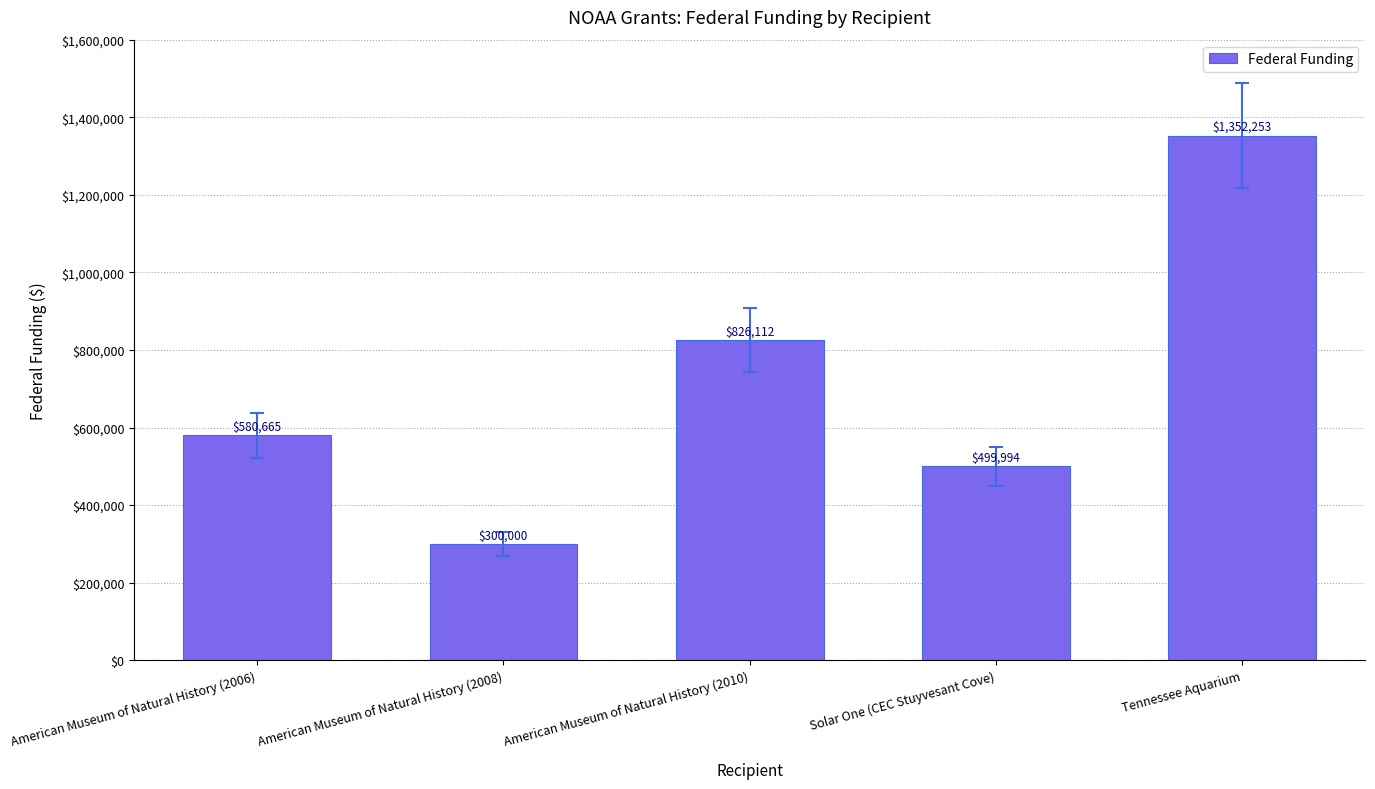

Rank the categories by value from highest to lowest.

Tennessee Aquarium, American Museum of Natural History (2010), American Museum of Natural History (2006), Solar One (CEC Stuyvesant Cove), American Museum of Natural History (2008)